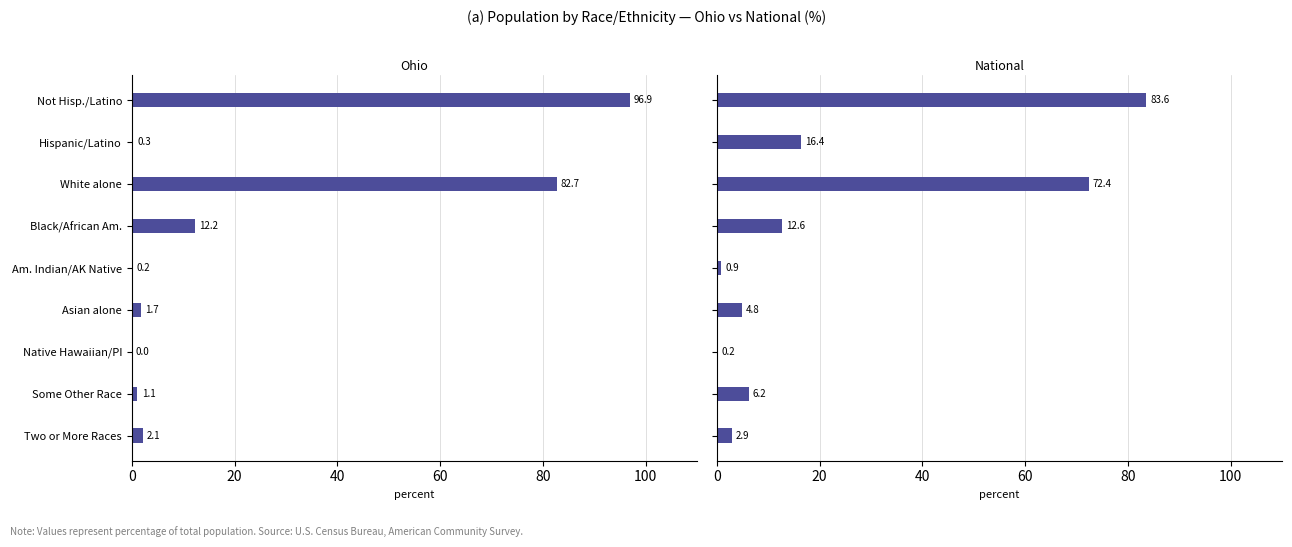

True or false: Ohio has a value of 20.8 at Black/African Am..

False